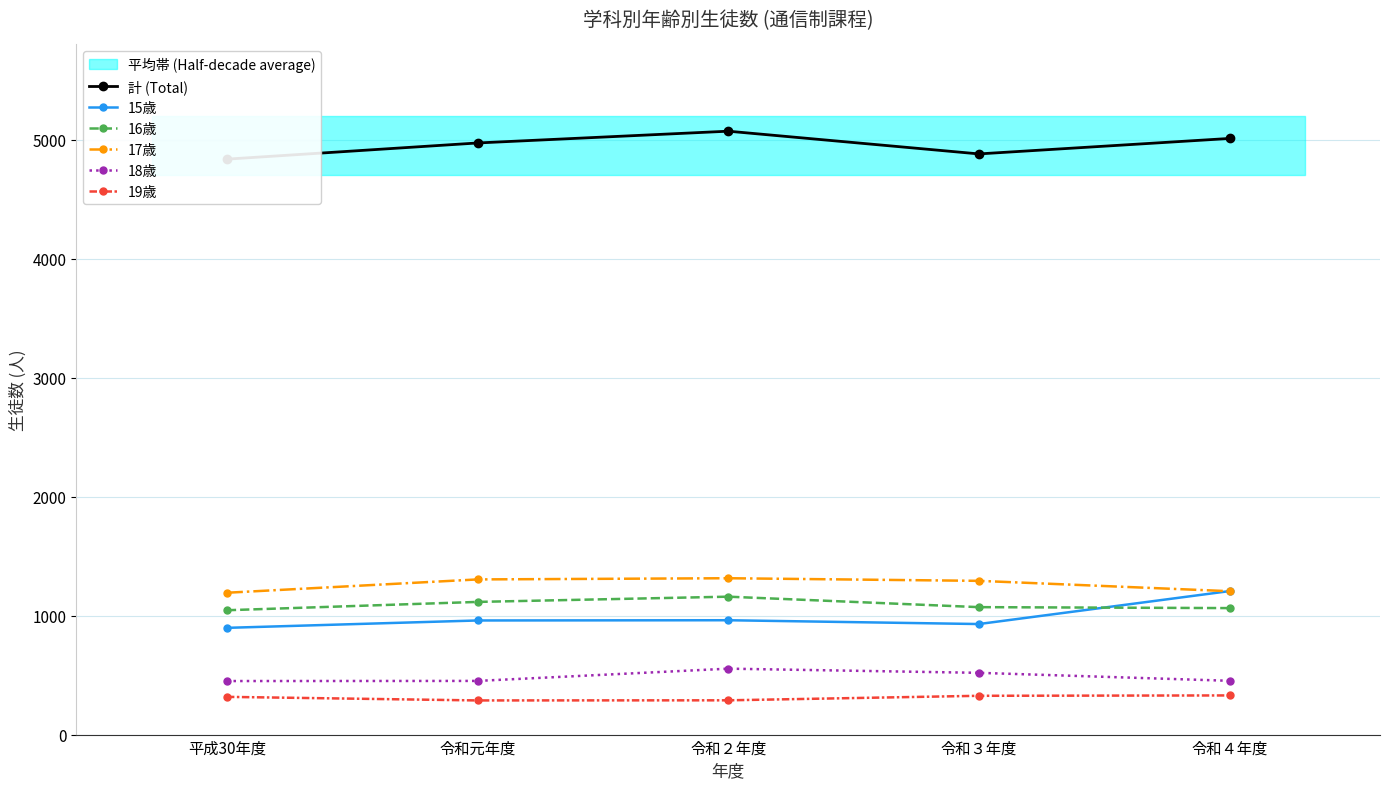

How many series are shown in this chart?

6